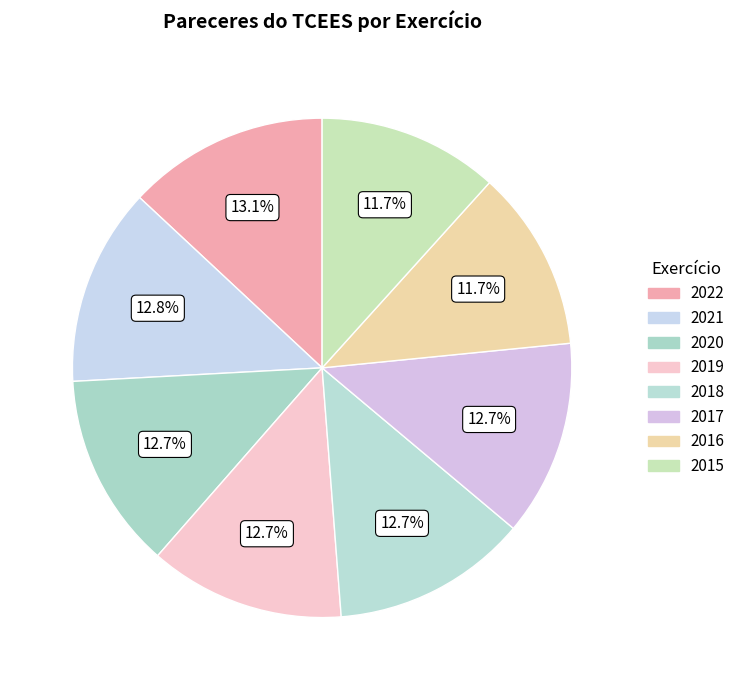

To the nearest percent, what is the difference between the largest and smallest slice percentages?

1%